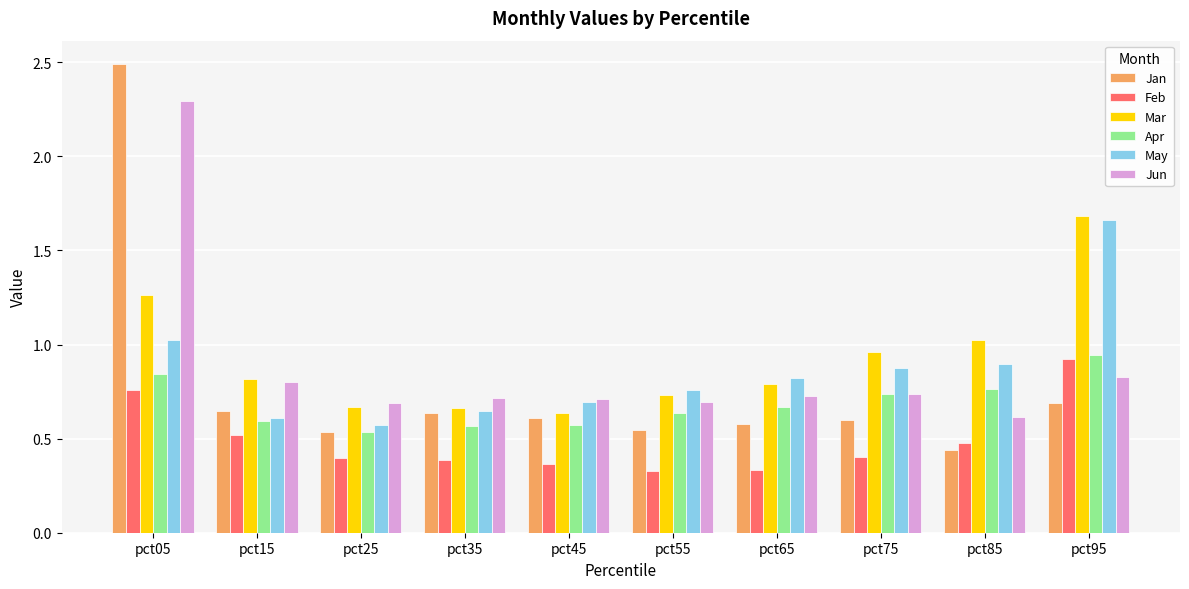

The value of Apr at pct25 is 0.8. True or false?

False